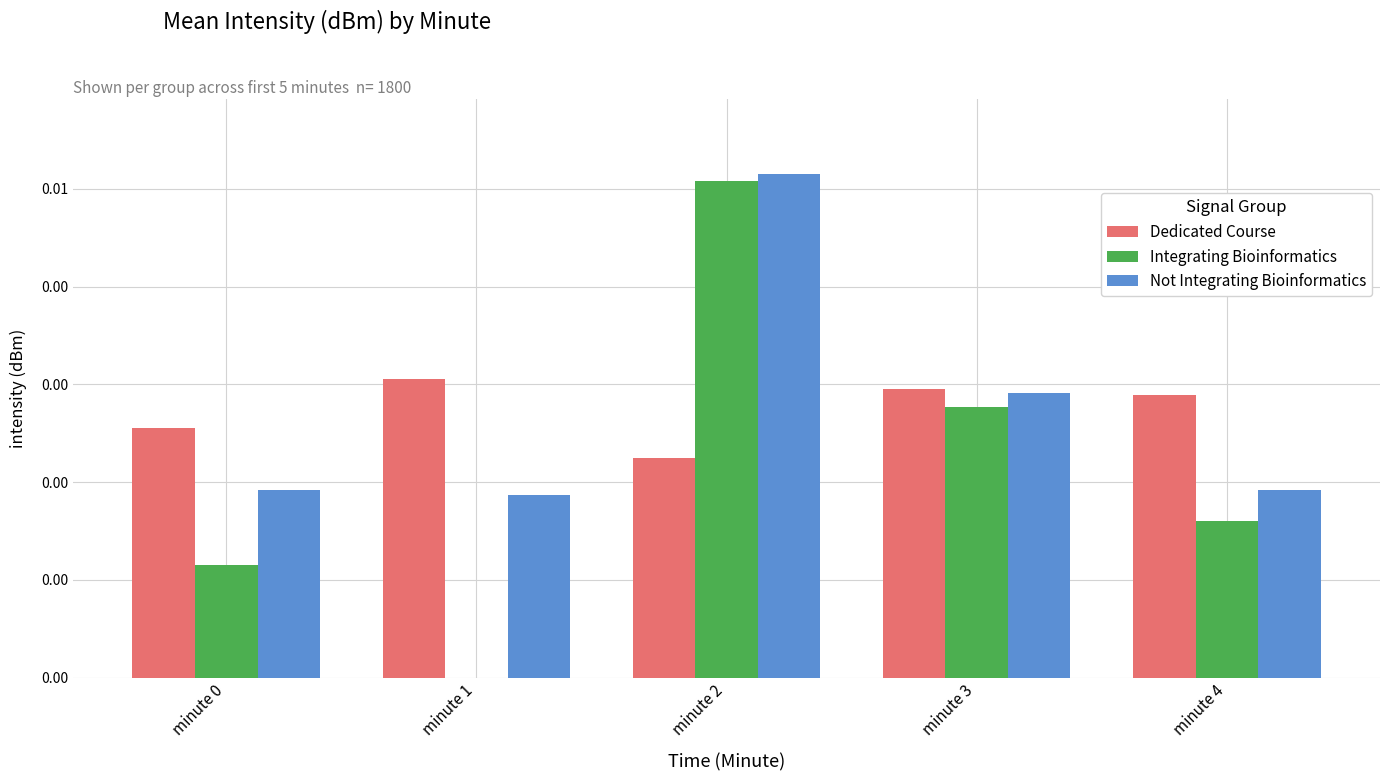

At which label does Dedicated Course reach its peak?

minute 1